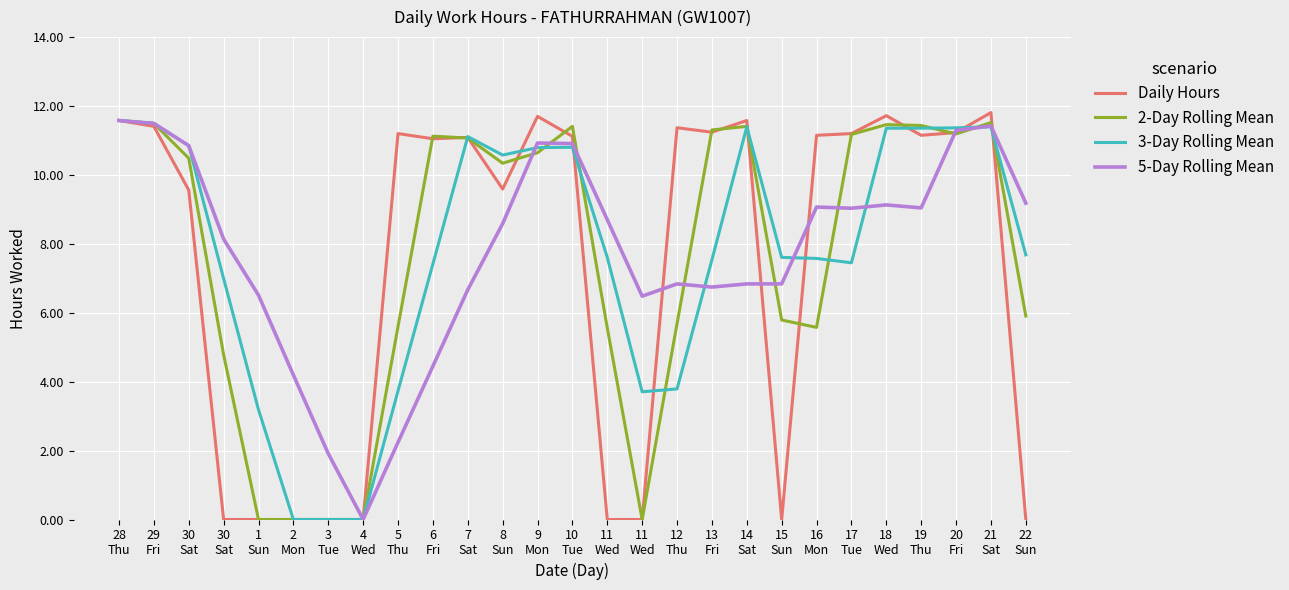

Between 9
Mon and 13
Fri, which series saw the biggest shift?

5-Day Rolling Mean